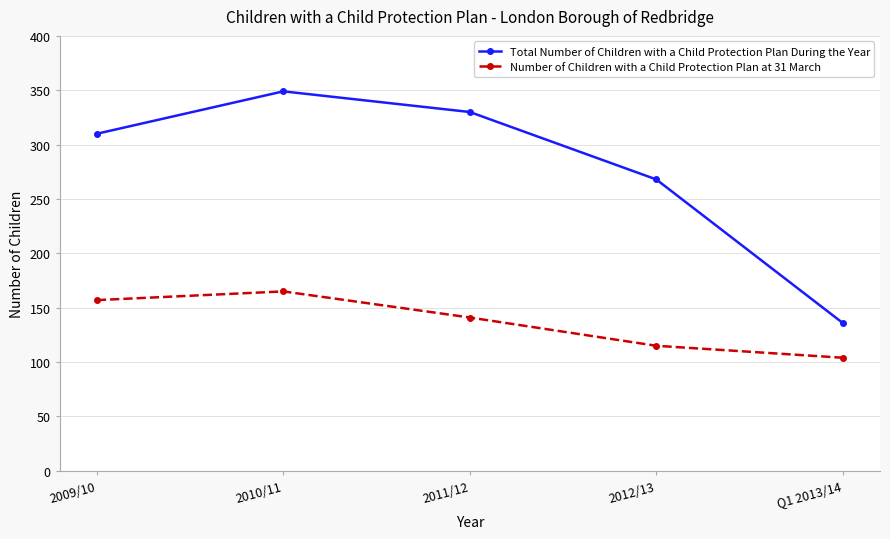

True or false: Number of Children with a Child Protection Plan at 31 March and Total Number of Children with a Child Protection Plan During the Year cross at least once.

False